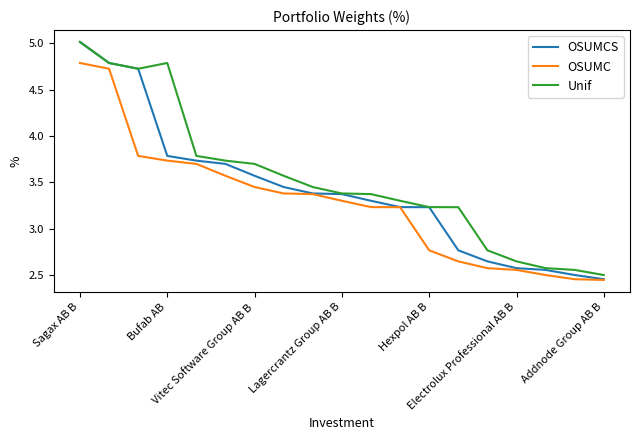

Is this an area chart (filled region under the line)?

No